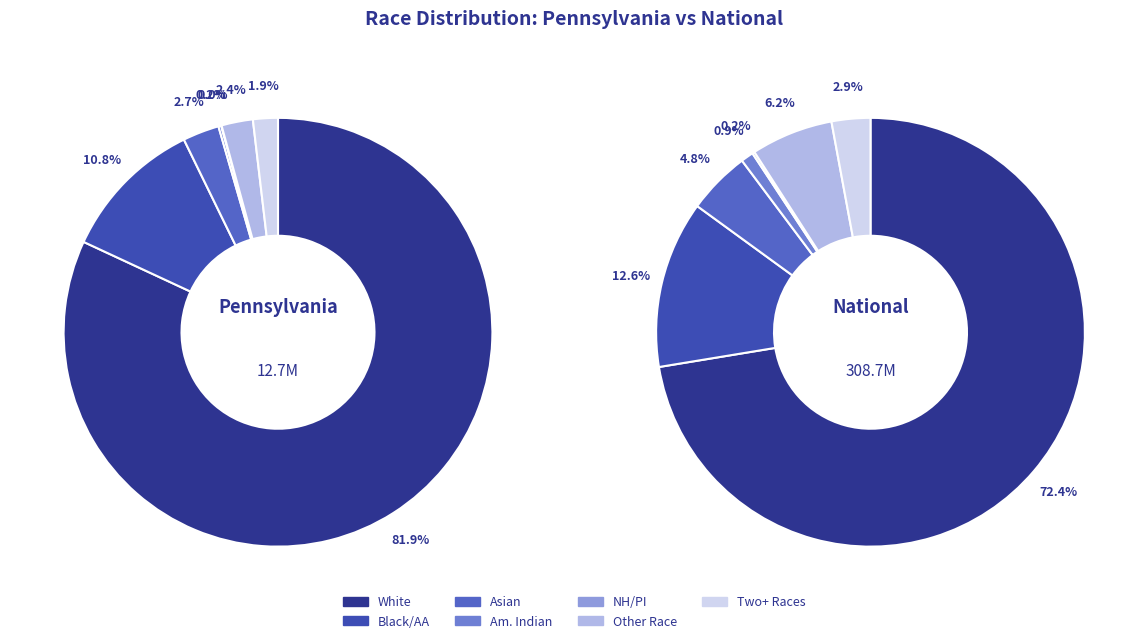

How many slices are in this pie chart?

7